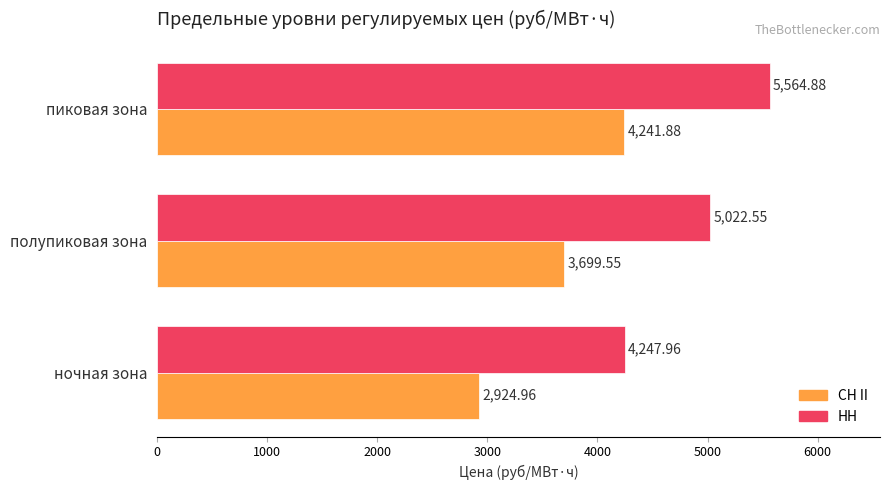

Which series has the largest total across all categories?

НН